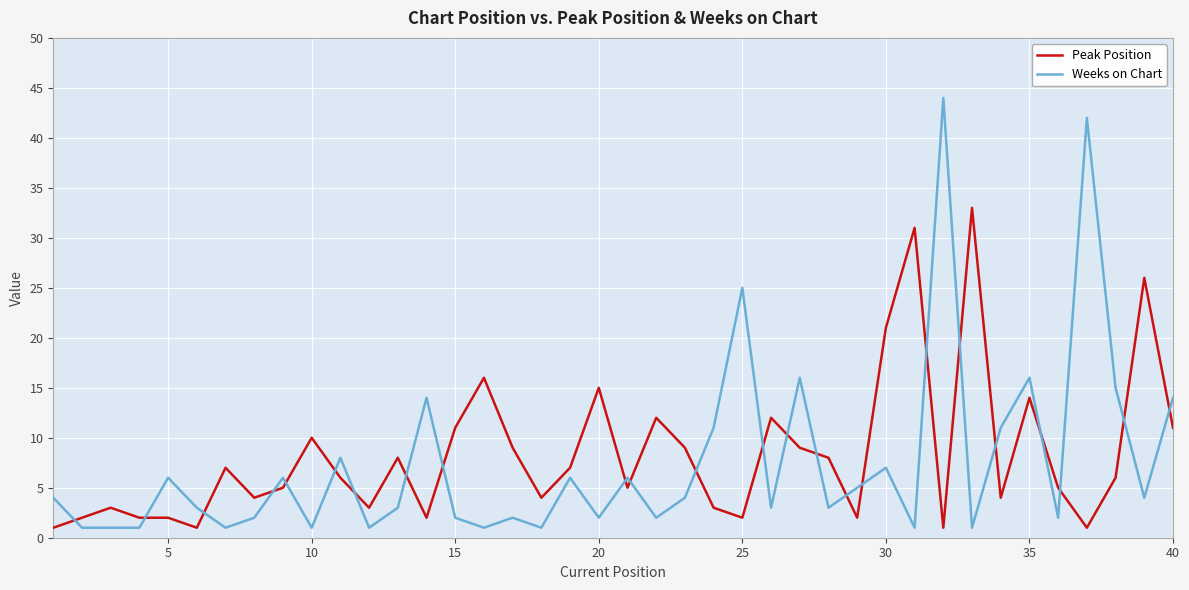

Which series has the largest range (max minus min)?

Weeks on Chart